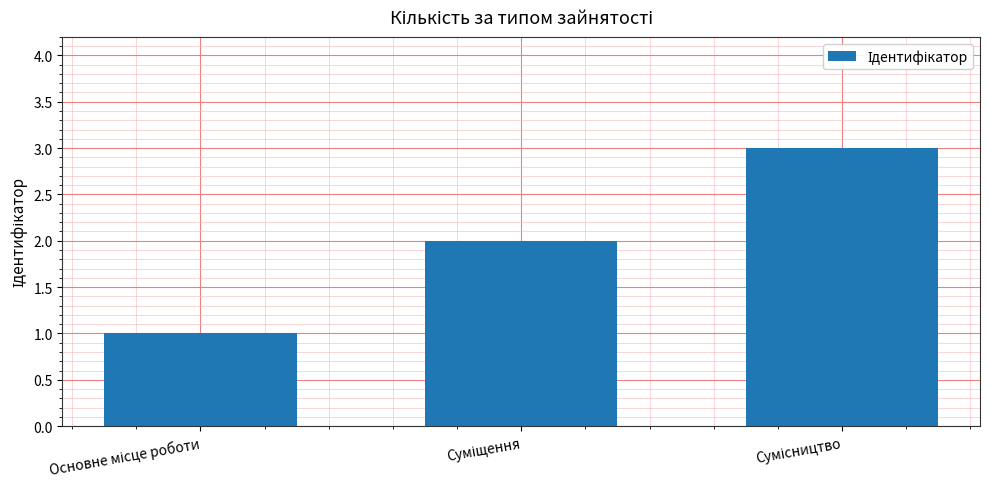

What is the greatest value displayed?

3